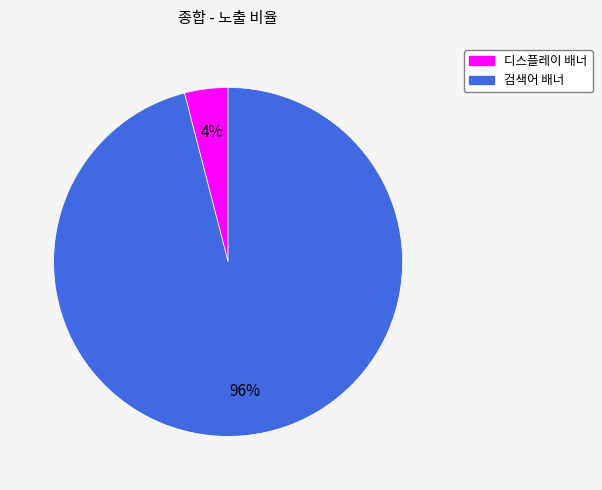

Which category has the smallest portion of the pie?

디스플레이 배너